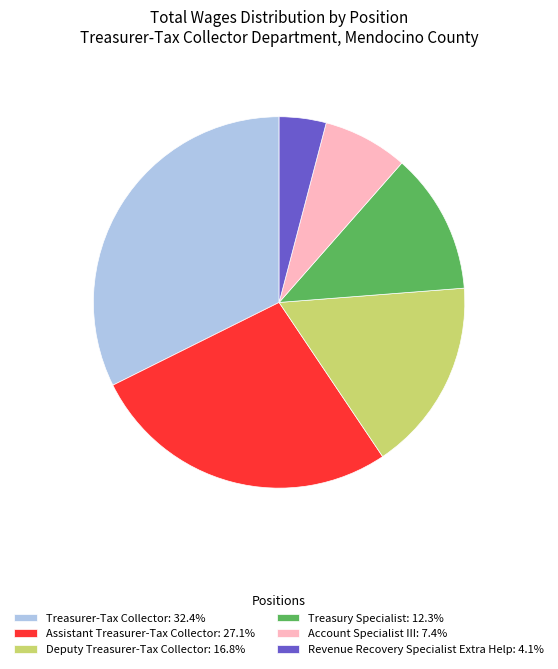

Rank the categories by value from highest to lowest.

Treasurer-Tax Collector, Assistant Treasurer-Tax Collector, Deputy Treasurer-Tax Collector, Treasury Specialist, Account Specialist III, Revenue Recovery Specialist Extra Help